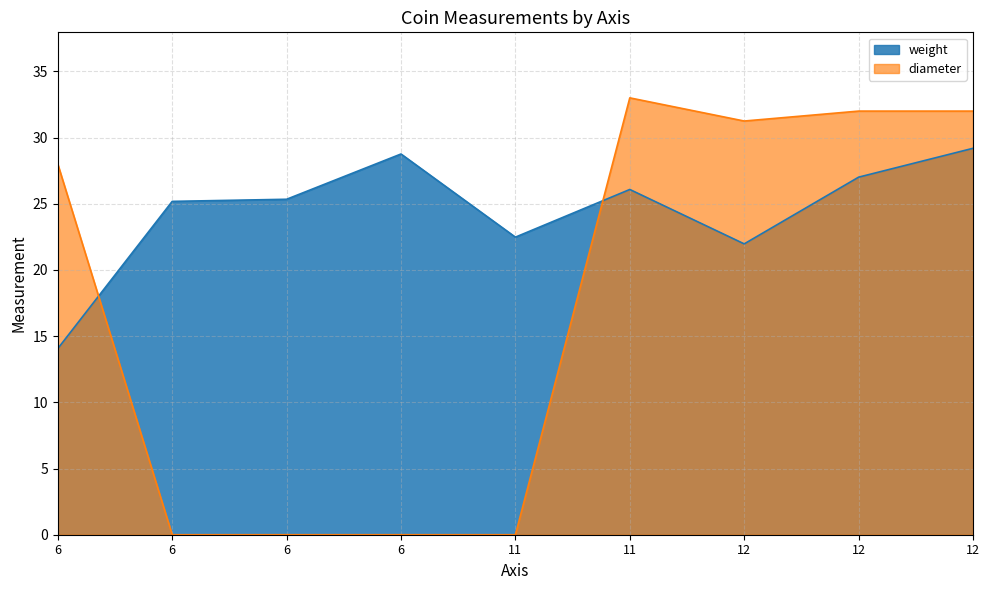

What is the sum of the weight values at 6 and 6?

54.1